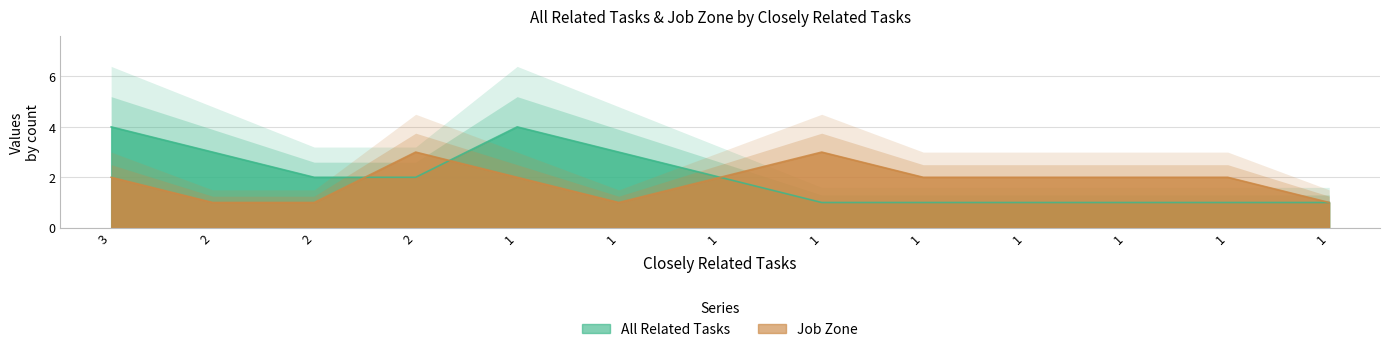

What is the highest value of the All Related Tasks series?

4